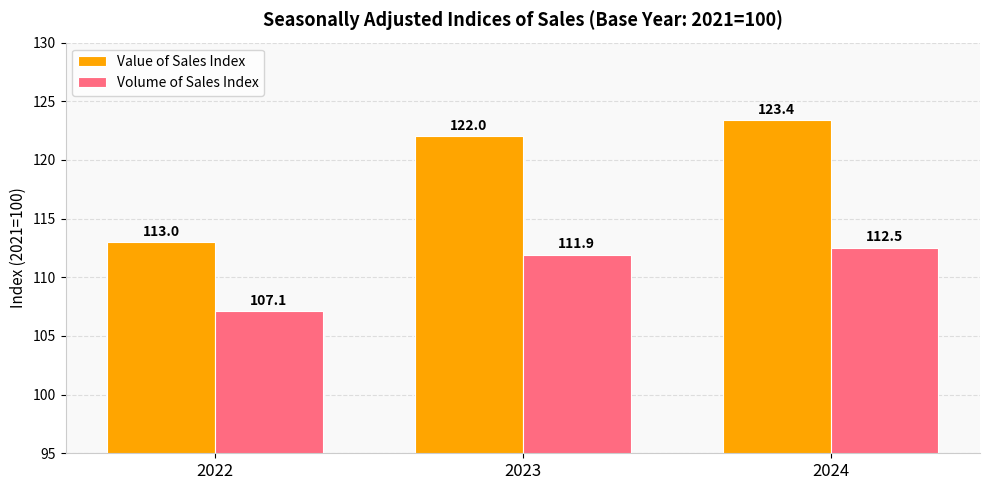

Which series has the largest range (max minus min)?

Value of Sales Index